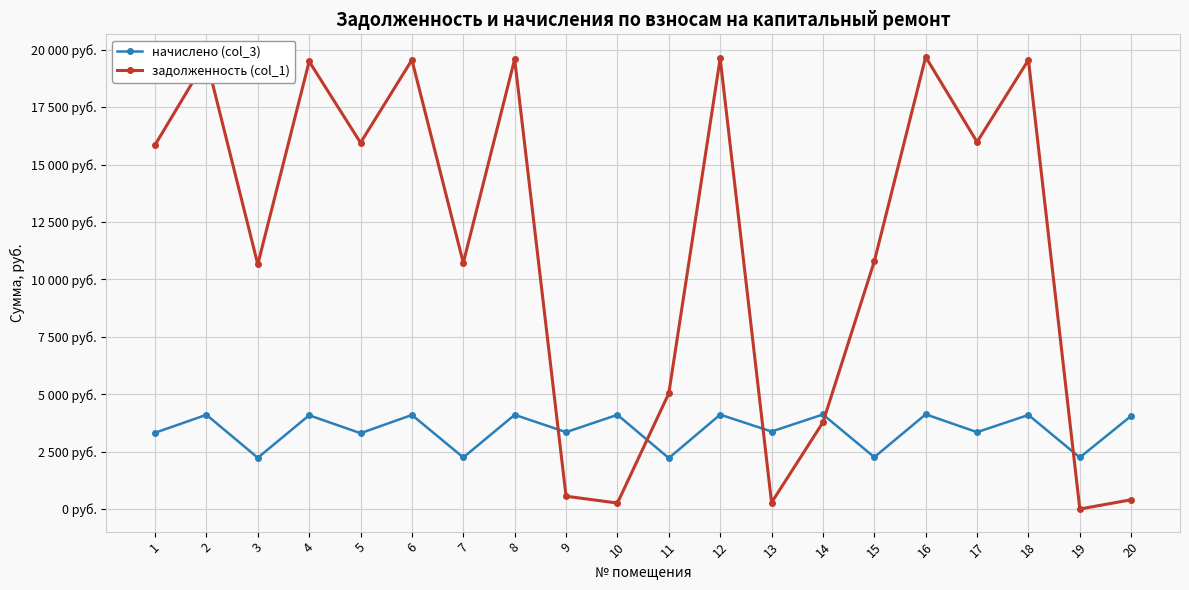

Rank the categories by начислено (col_3) value from lowest to highest.

11, 3, 7, 19, 15, 5, 1, 9, 17, 13, 20, 4, 6, 18, 2, 8, 10, 12, 14, 16